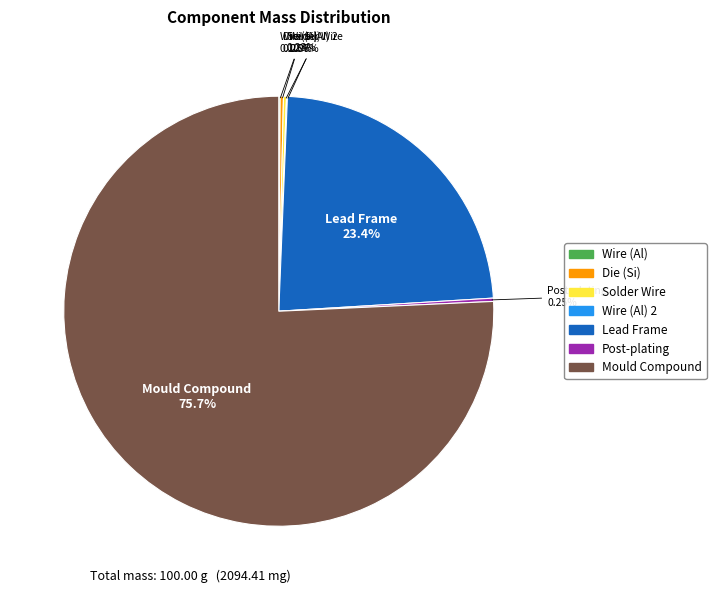

Which slice is the largest?

Mould Compound